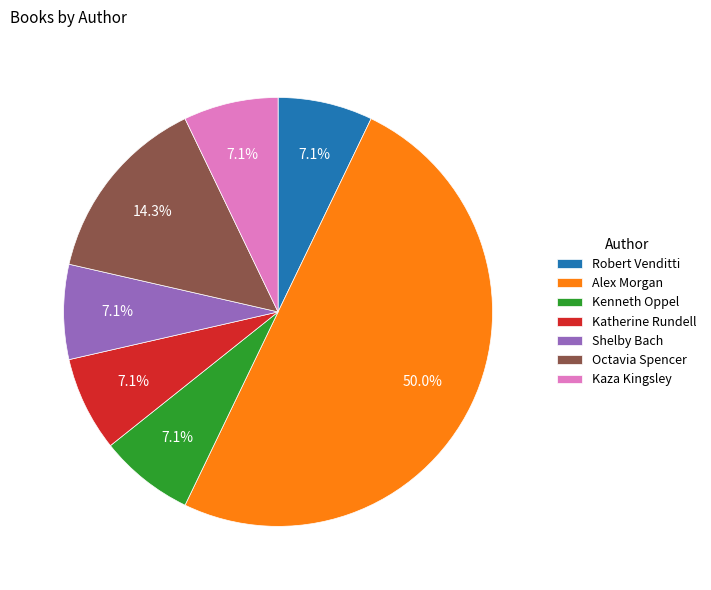

Does Shelby Bach account for over 50% of the chart?

No